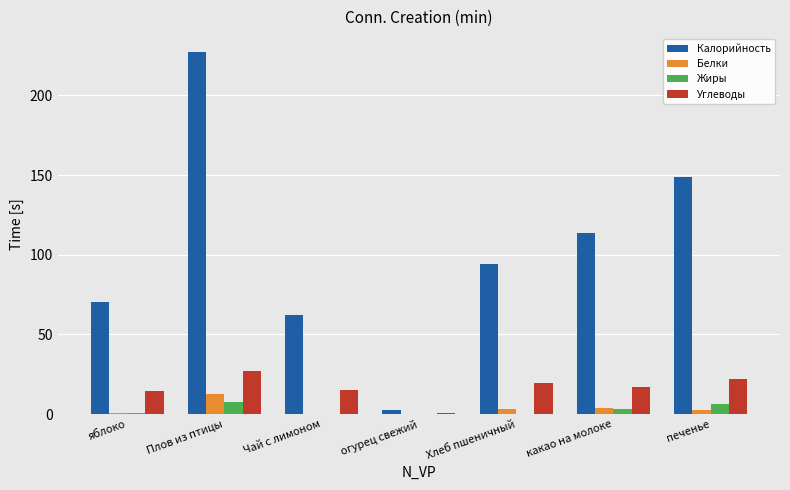

How many series are shown in this chart?

4